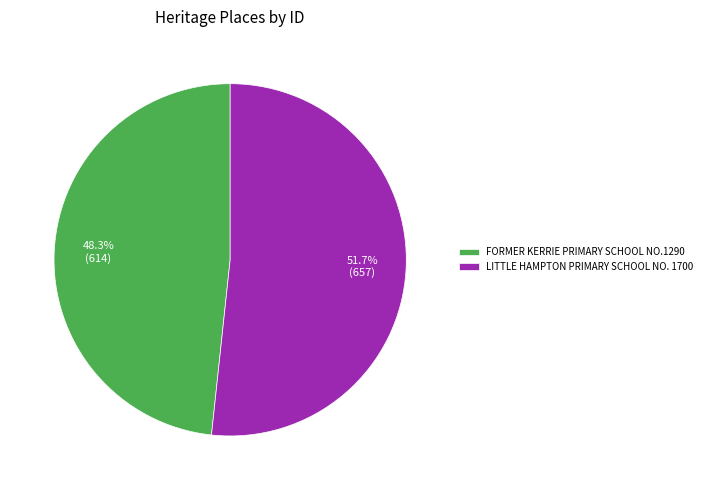

How many segments does this pie chart have?

2